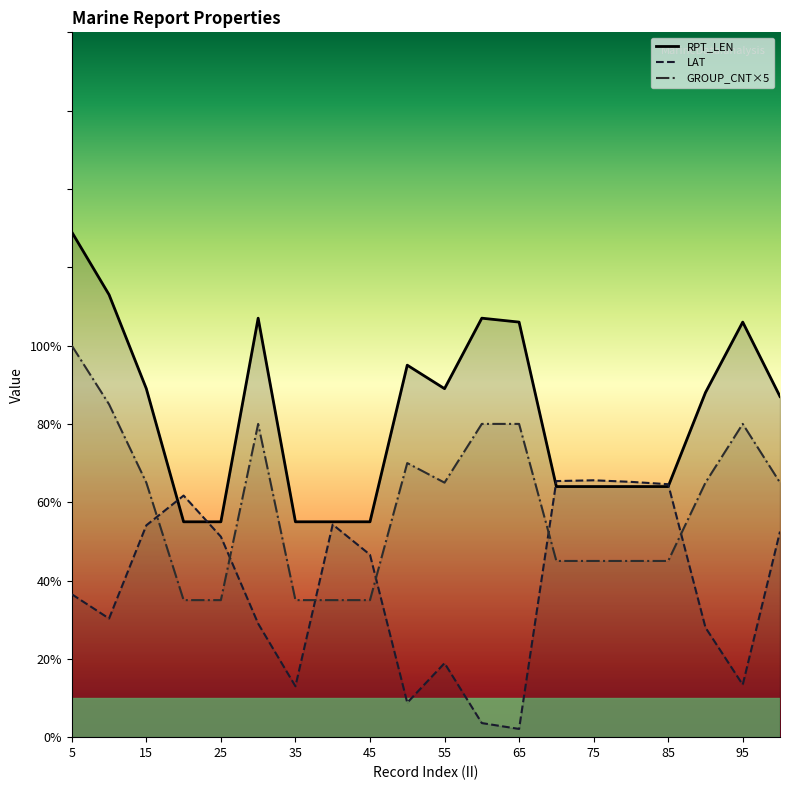

What is the approximate value of LAT at 5?

36.5